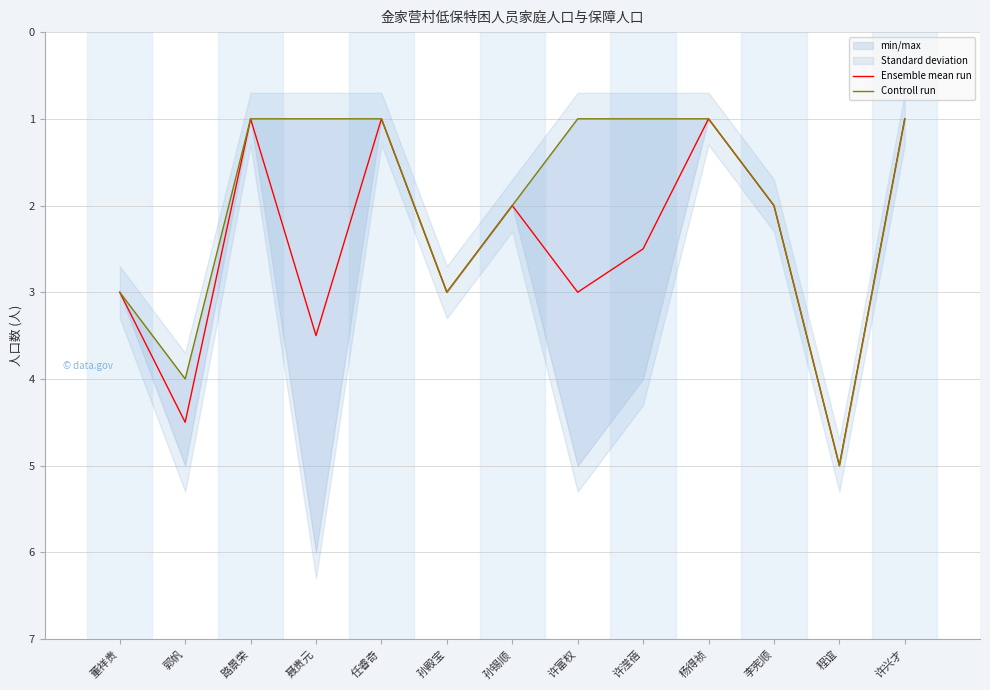

Where is the first local maximum for Controll run?

郭帆